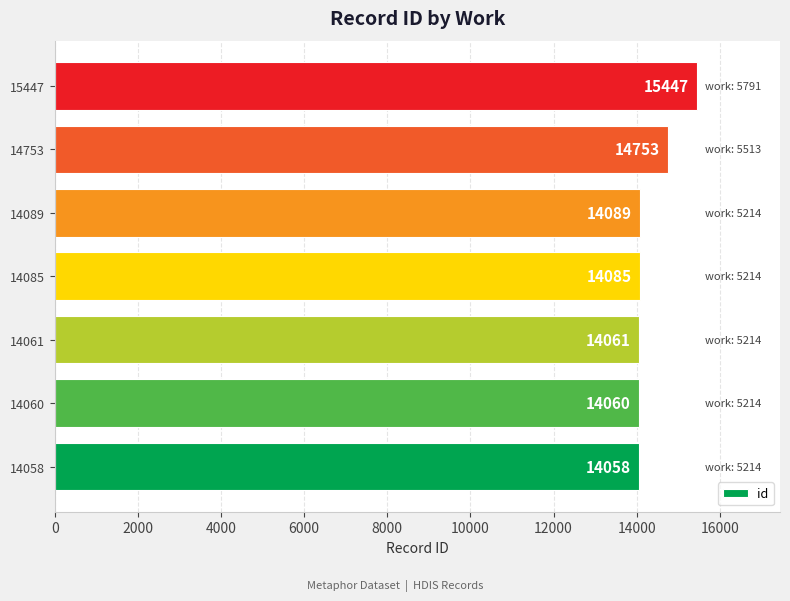

Are the bars grouped side by side (vs. stacked)?

No